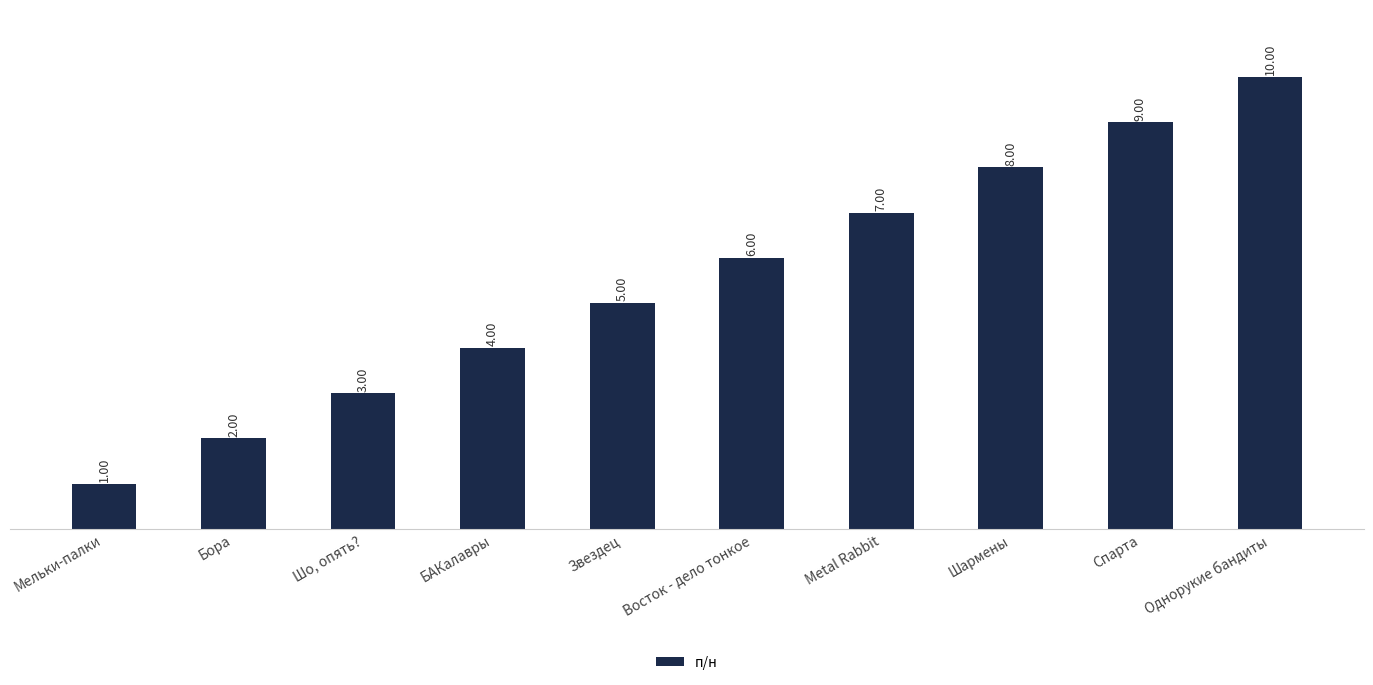

The chart shows a value of 1 at Бора. True or false?

False